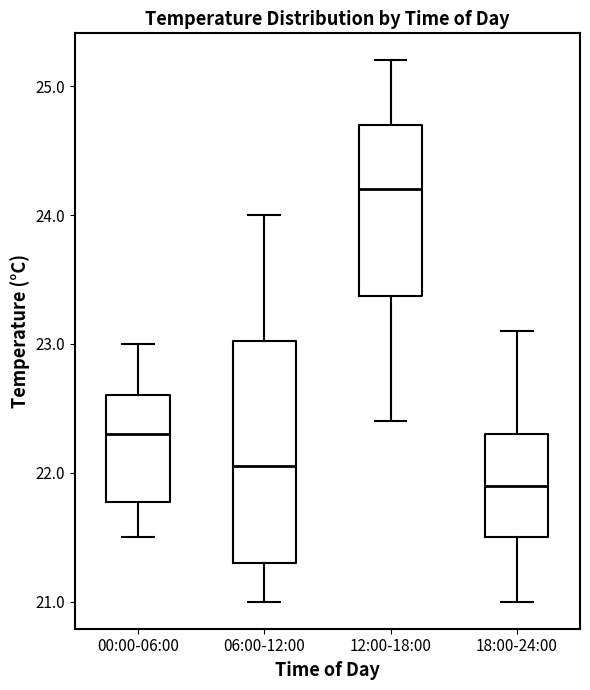

Which box has the highest median line?

12:00-18:00